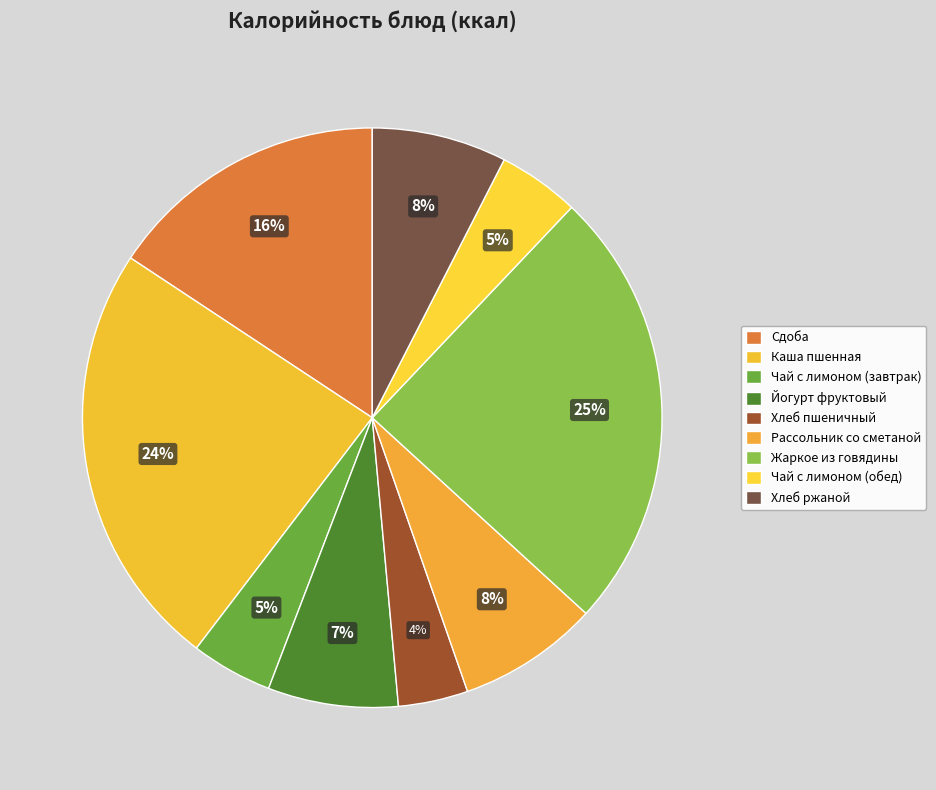

Does any single category account for the majority?

No